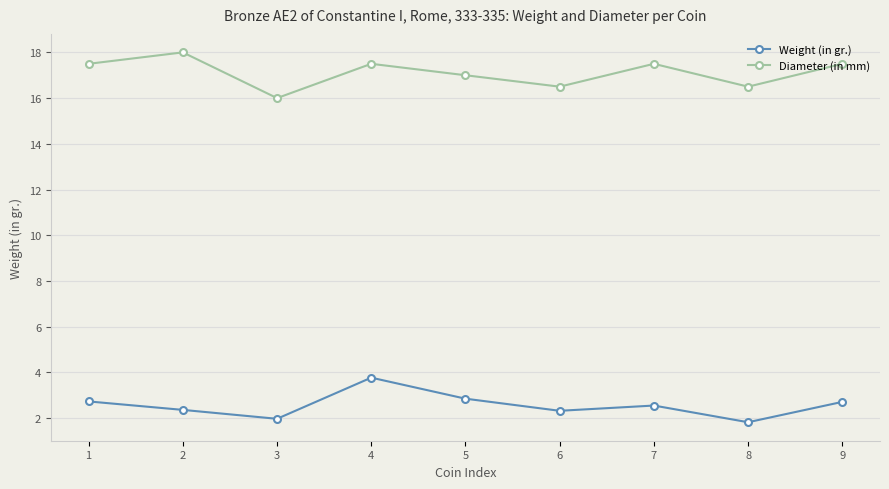

List the series in order of their overall mean, lowest first.

Weight (in gr.), Diameter (in mm)